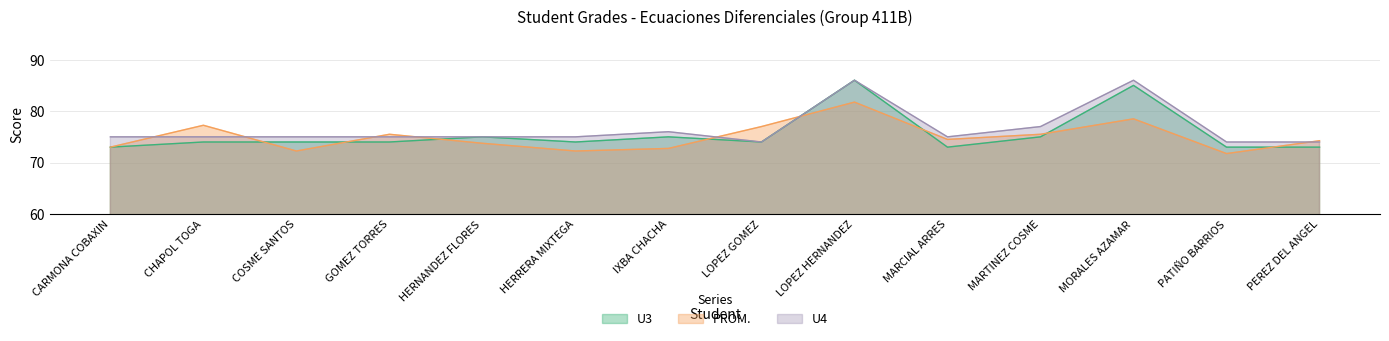

At which label does U3 reach its minimum?

CARMONA COBAXIN